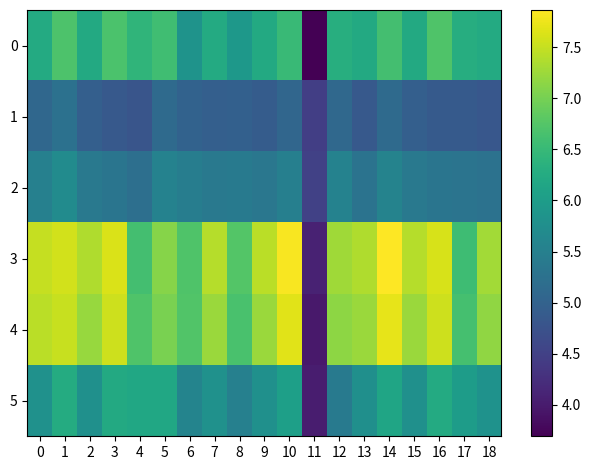

Which series has the largest total across all categories?

3